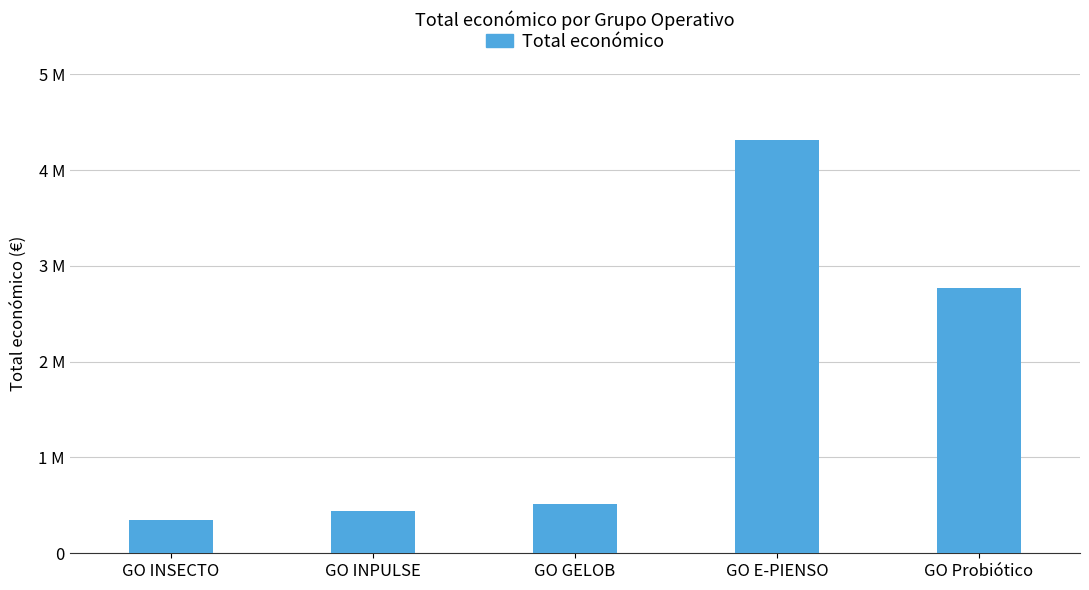

What is the greatest value displayed?

4316373